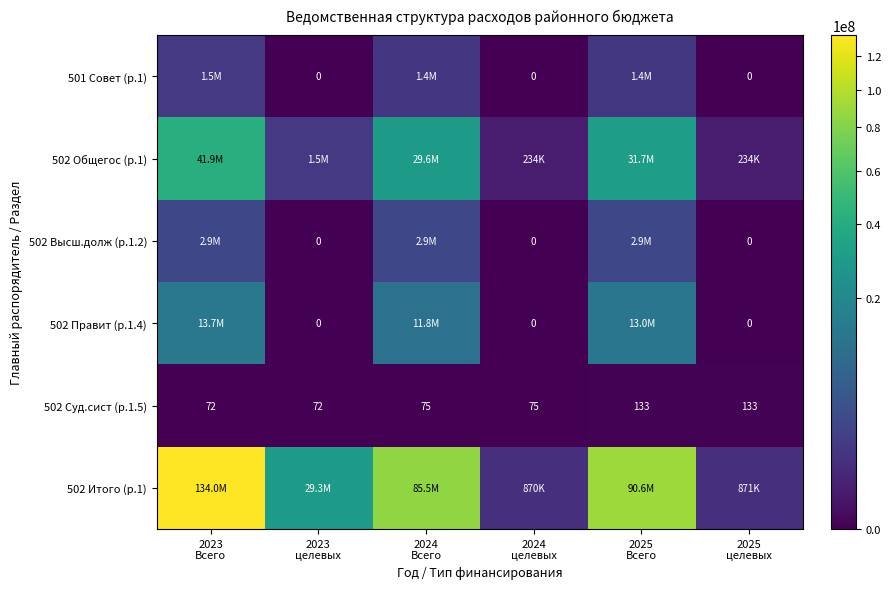

At how many categories does at least one series exceed 59189774?

3